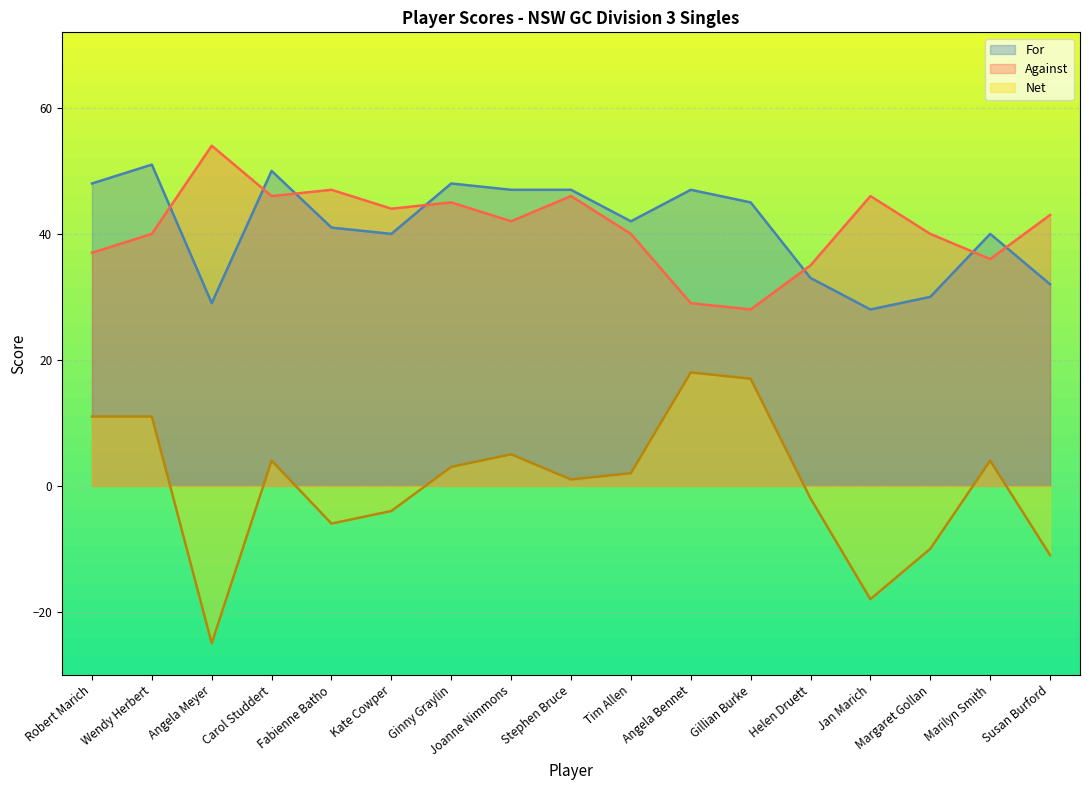

List the series in order of their peak value, highest first.

Against, For, Net